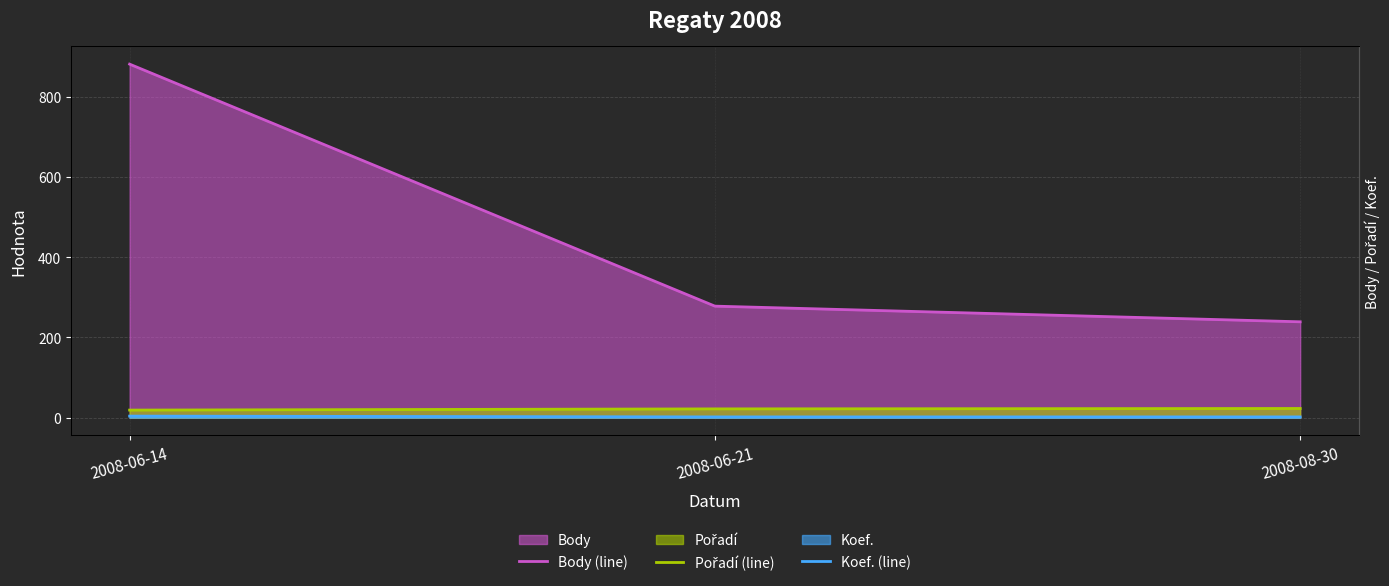

How many data points does each series have?

3